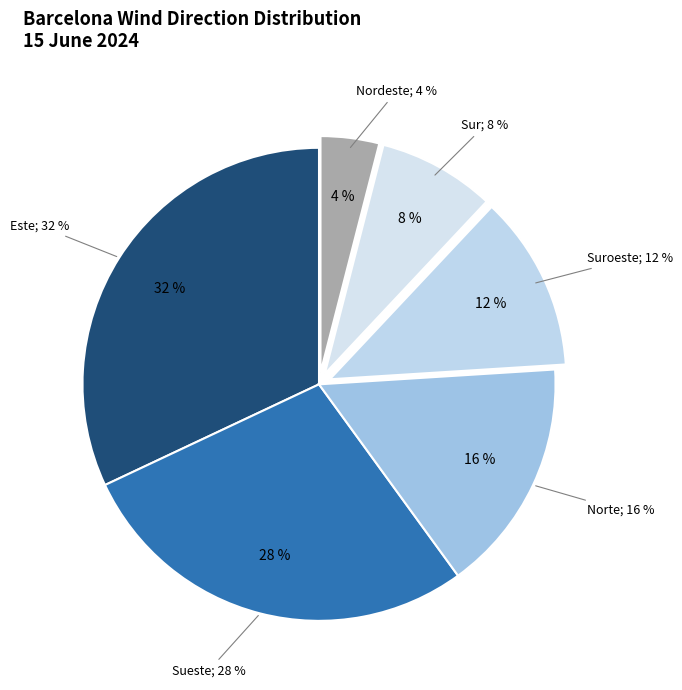

Is the sum of Sur and Este greater than half?

No